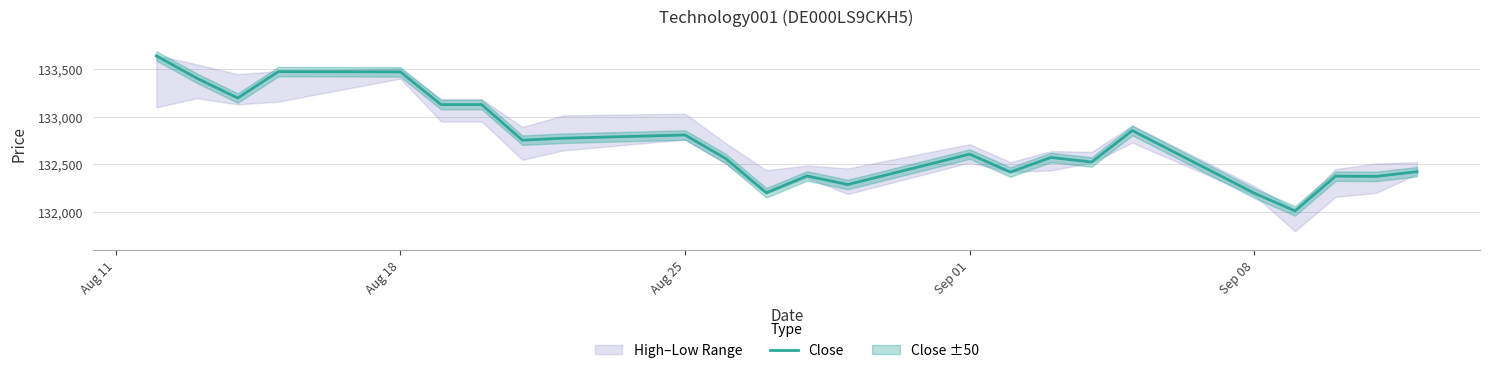

What is the maximum value for Close?

133643